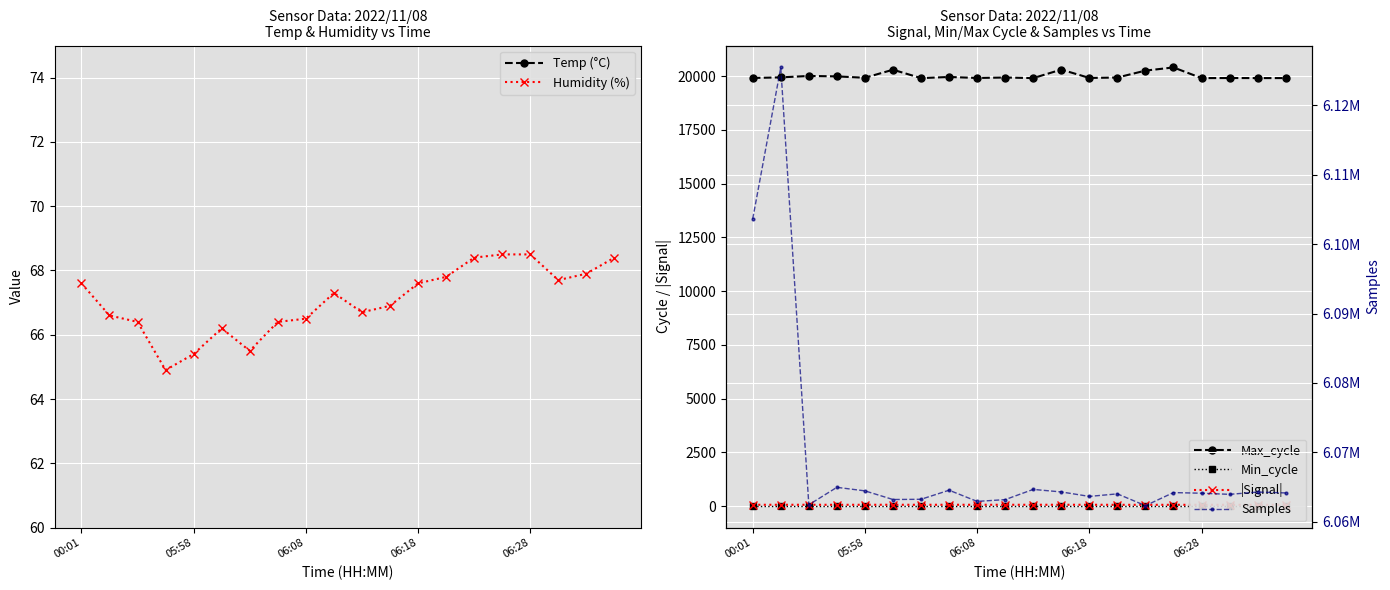

At which label is Max_cycle closest to 20157?

14